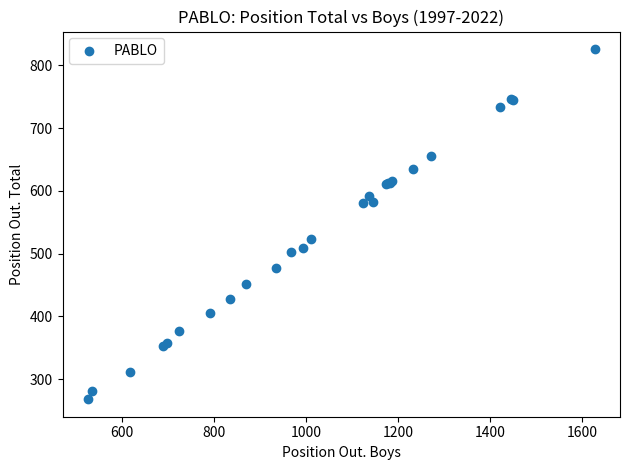

What Y value in the scatter plot is closest to 547?

524